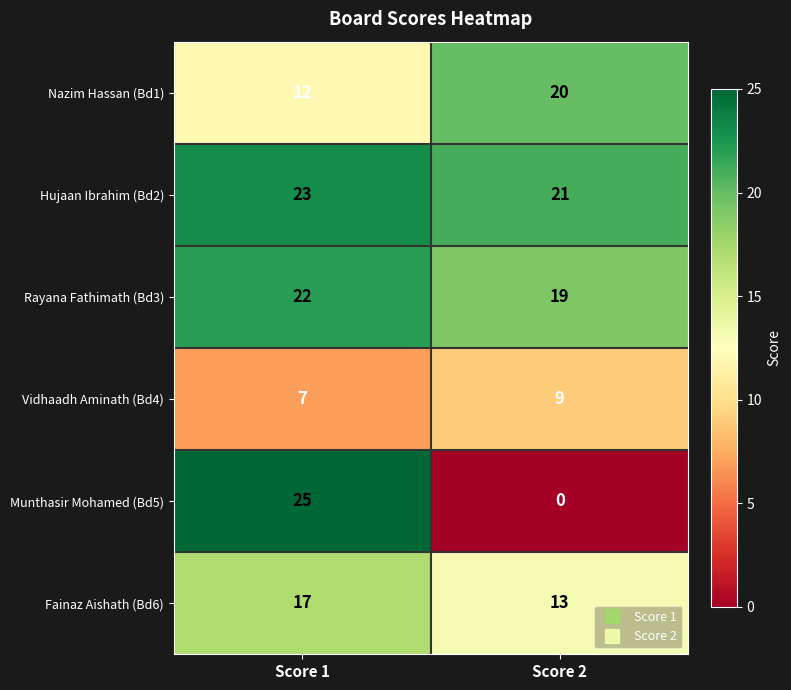

Where is Munthasir Mohamed (Bd5) nearest to the value 12?

Score 2